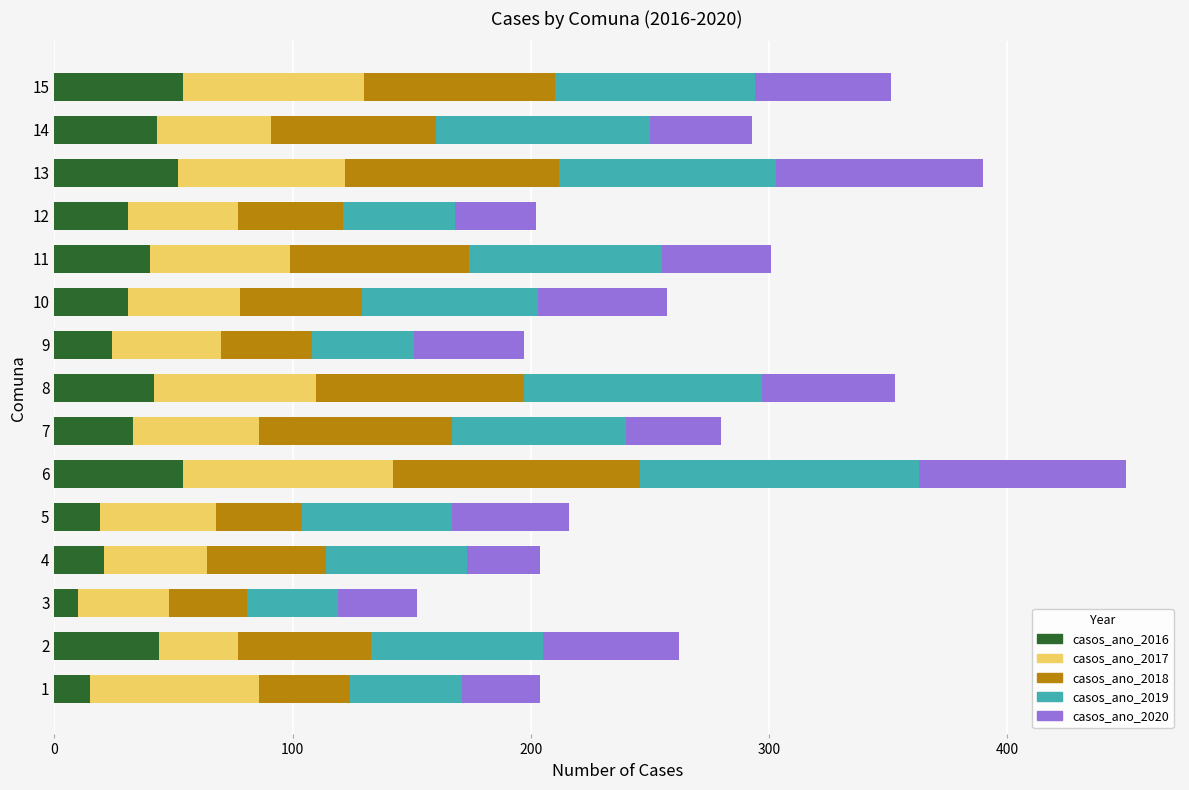

At which category is the sum across all series the highest?

6